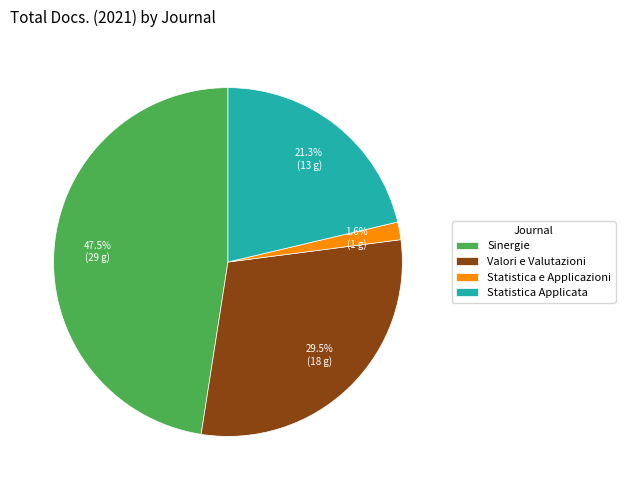

To the nearest percent, what is the difference between the Statistica e Applicazioni and Statistica Applicata slice percentages?

20%